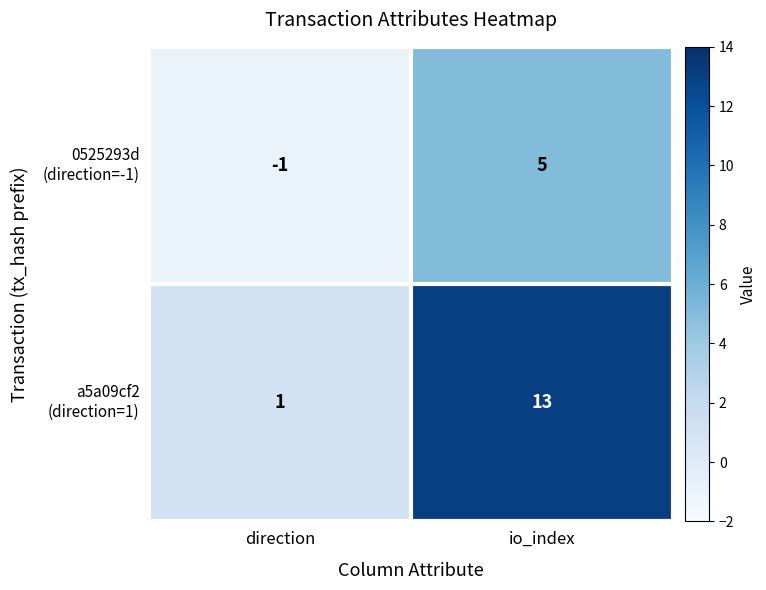

Which label corresponds to the largest value in the chart?

io_index